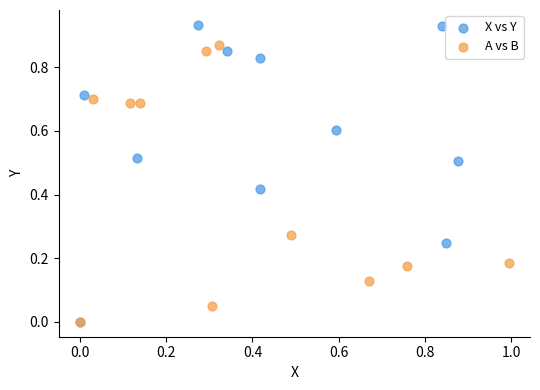

Which series has the widest spread of Y values?

X vs Y